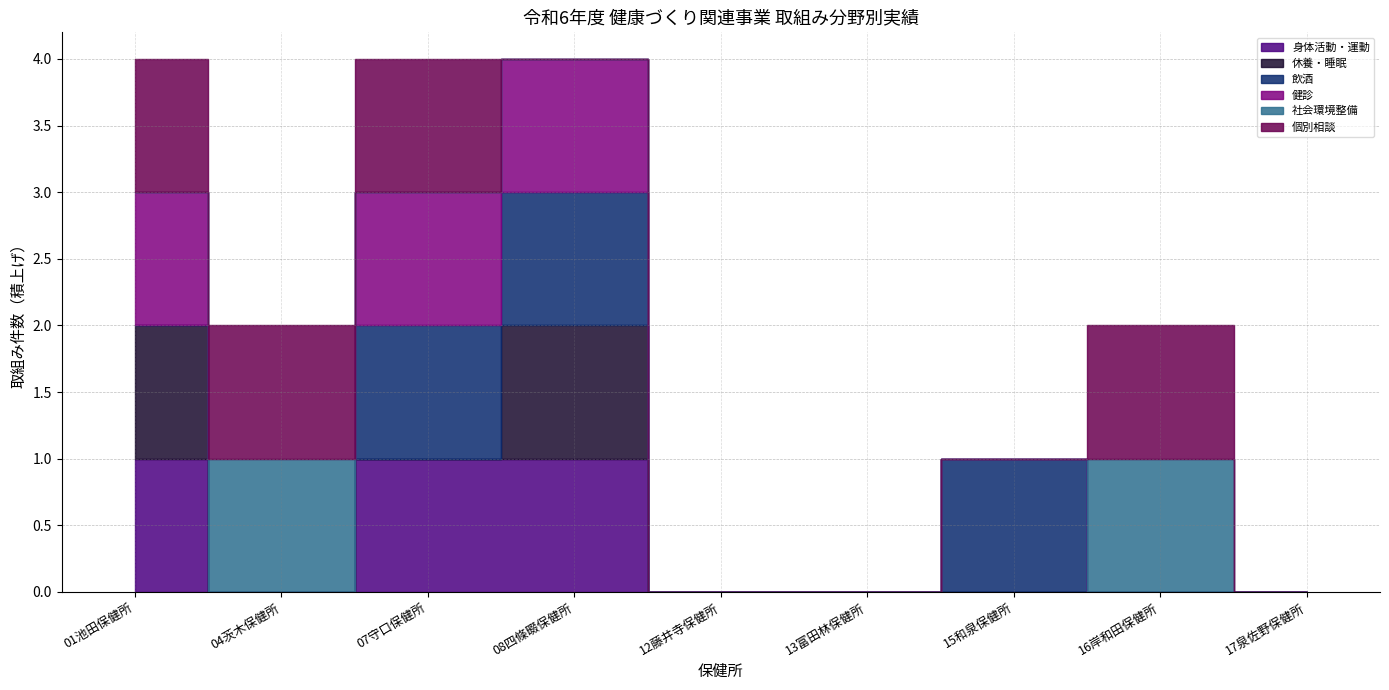

Which series has the widest spread of values?

身体活動・運動